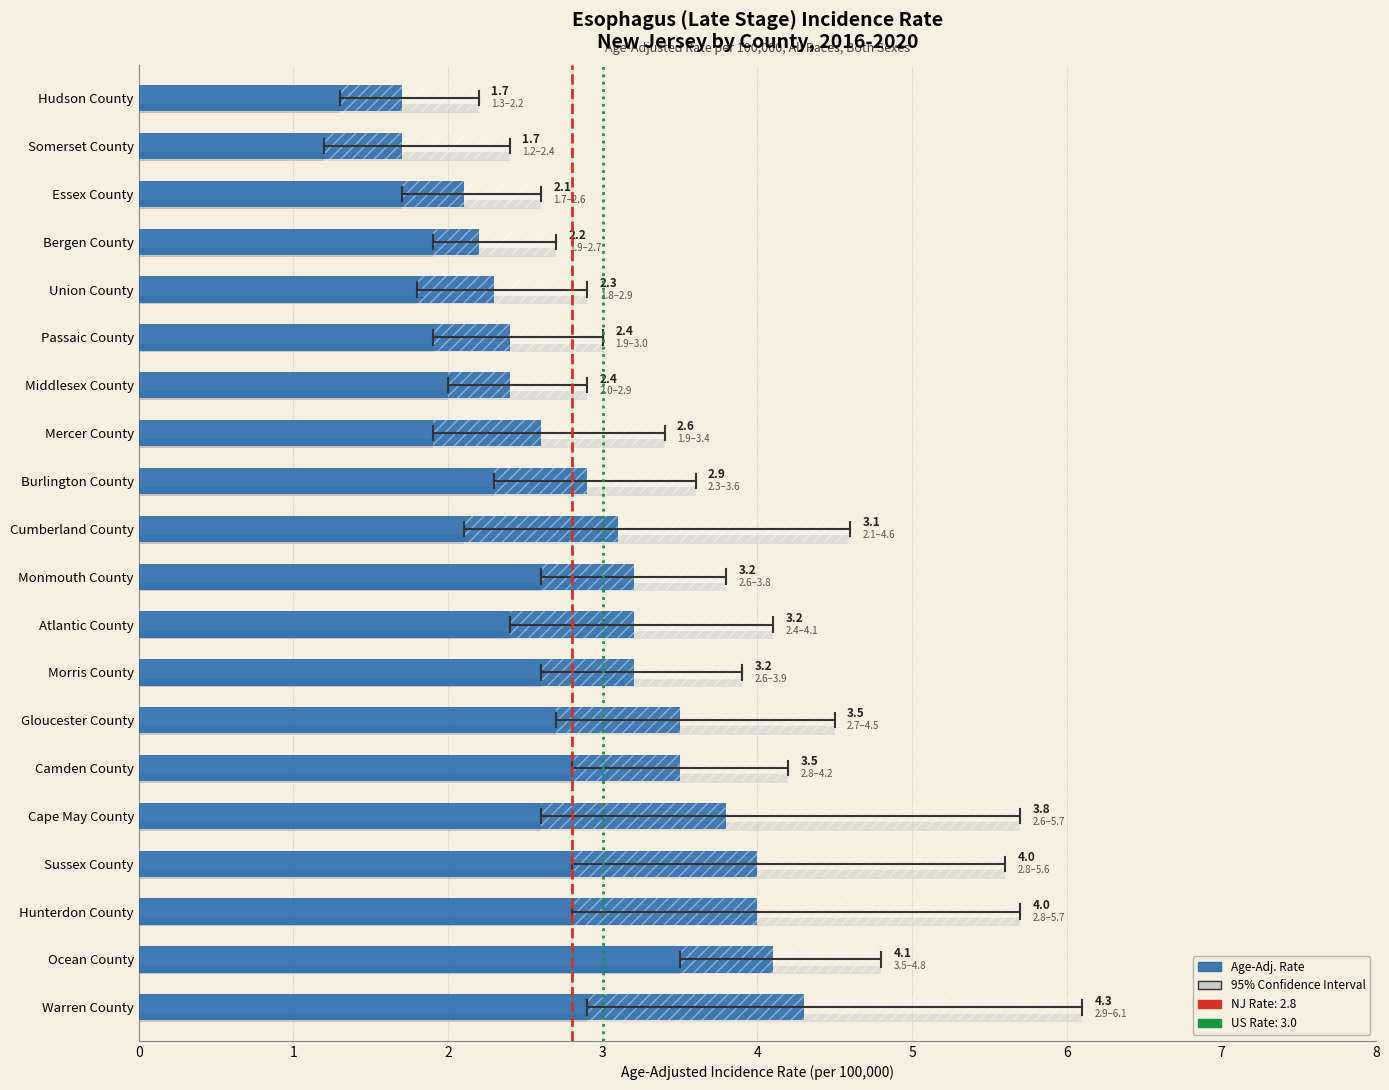

The chart shows a value of 2.5 at Cape May County. True or false?

False